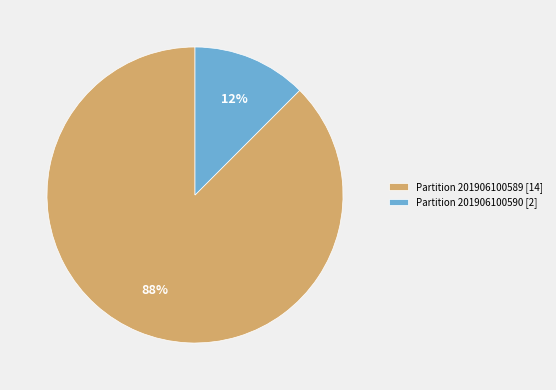

Is the sum of Partition 201906100589 [14] and Partition 201906100590 [2] greater than half?

Yes